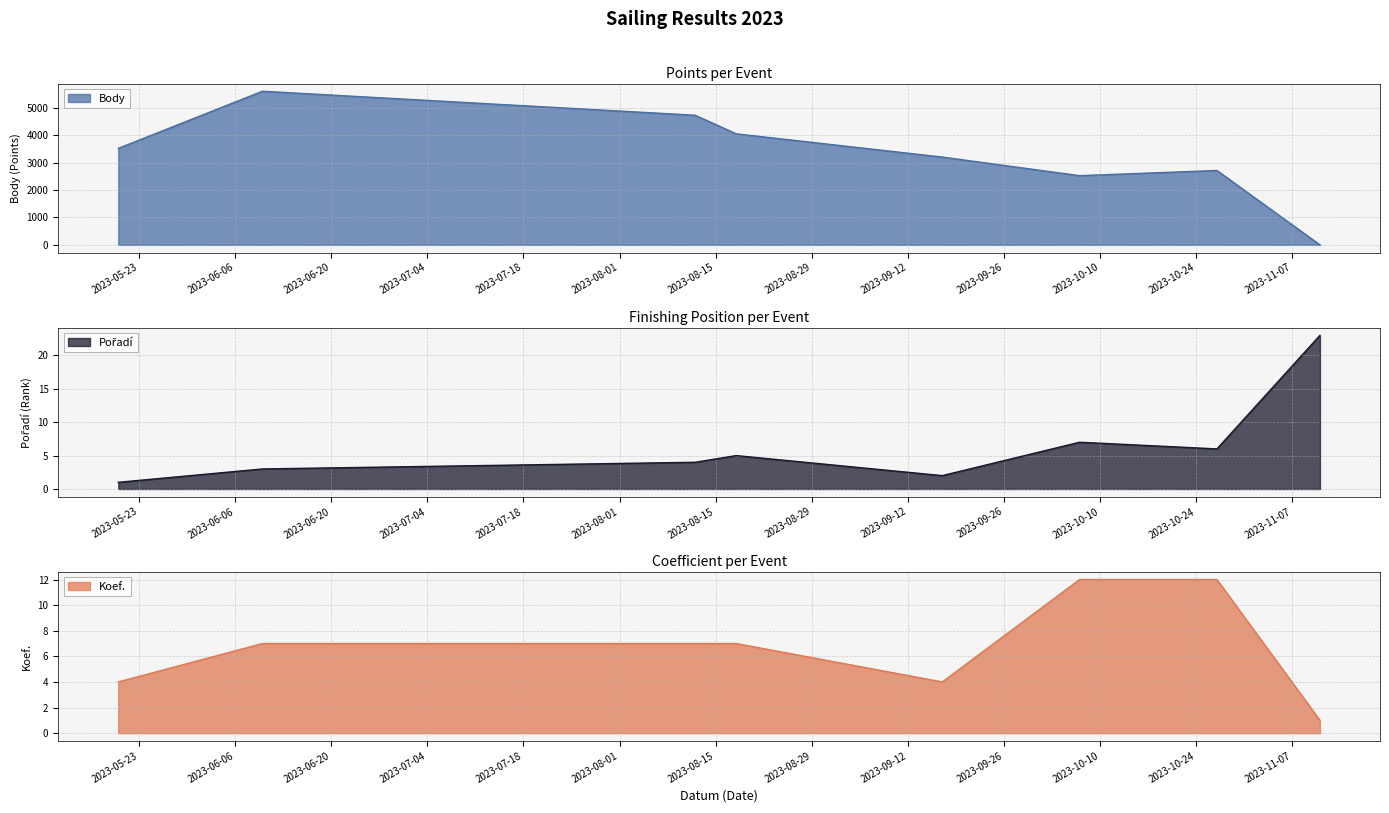

True or false: Koef. and Pořadí intersect in this chart.

True